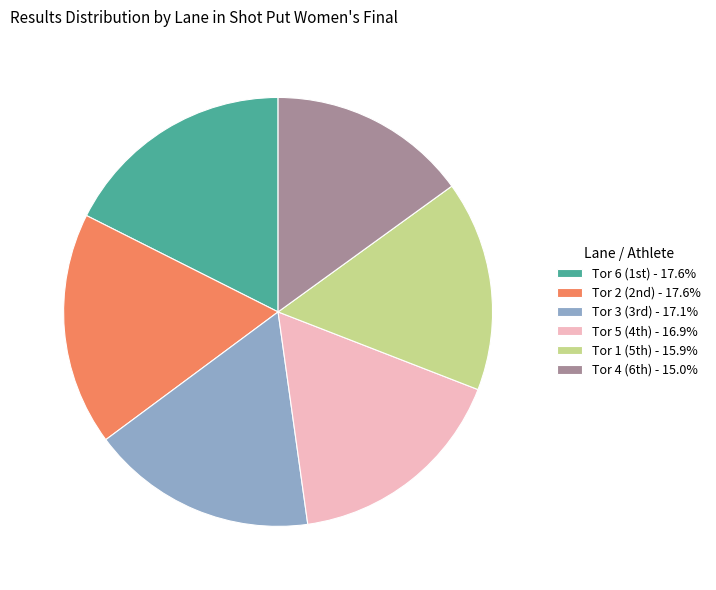

Count the number of slices in the pie.

6